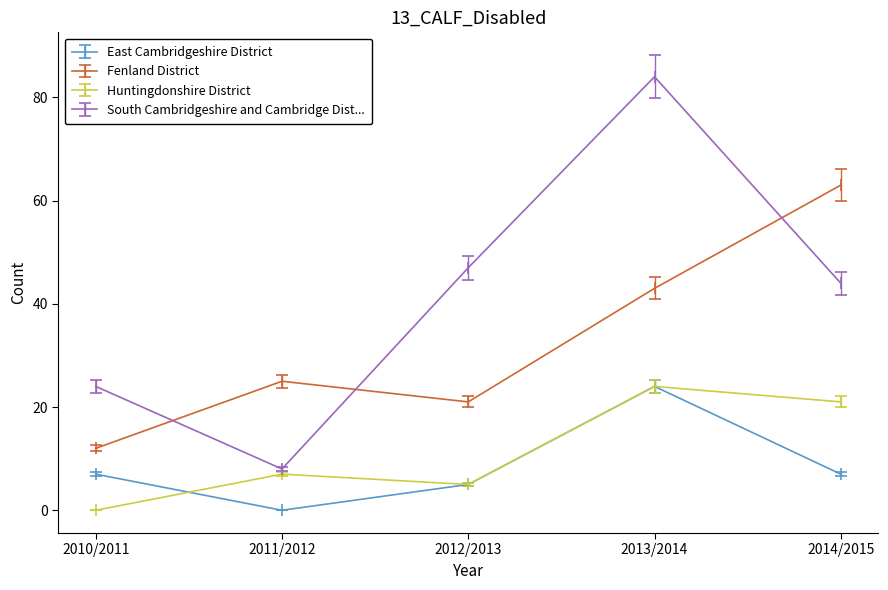

In South Cambridgeshire and Cambridge Dist..., how many points are higher than both neighbors (excluding endpoints)?

1